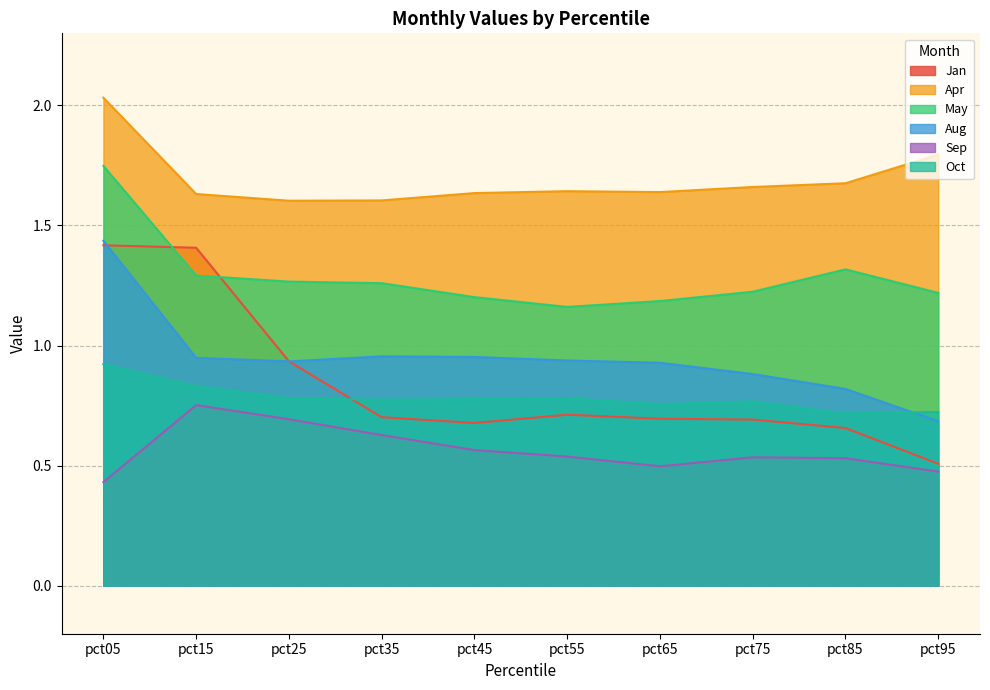

True or false: Sep and Aug cross at least once.

False